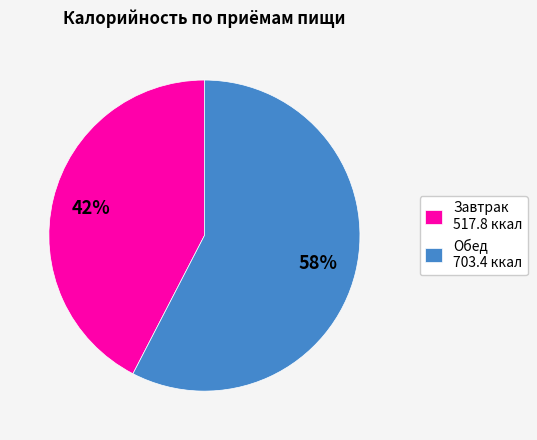

How many slices are in this pie chart?

2